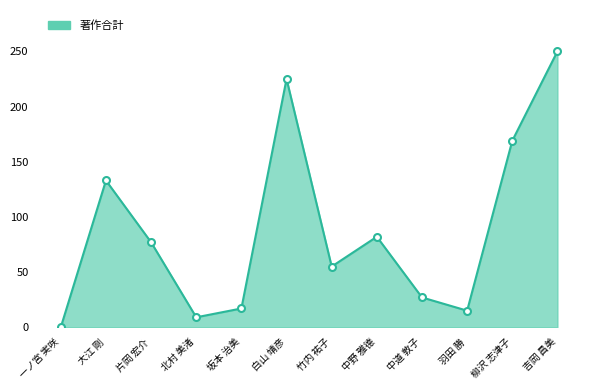

What is the change in value from 北村 美渚 to 吉岡 昌美?

+241